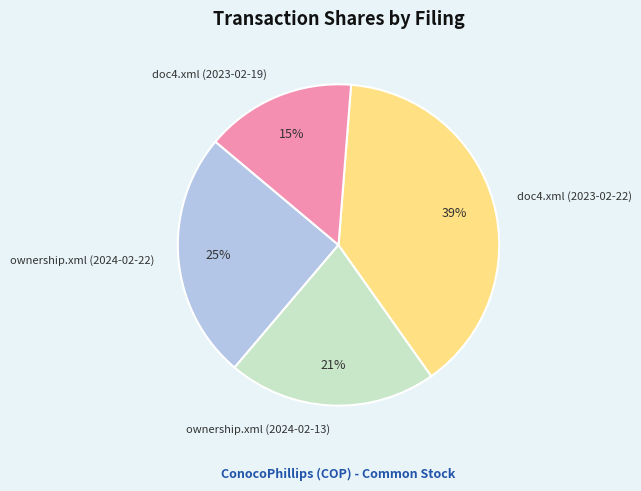

How many slices are in this pie chart?

4